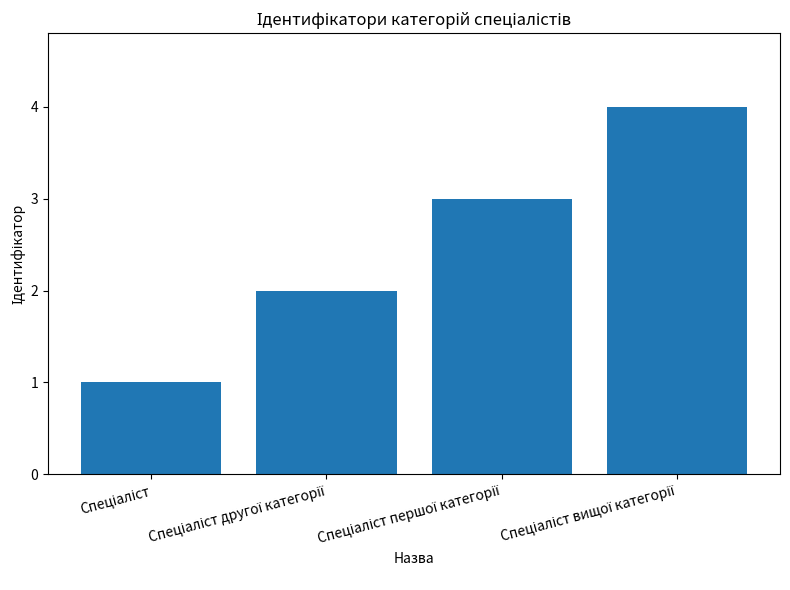

What is the sum of all values?

10